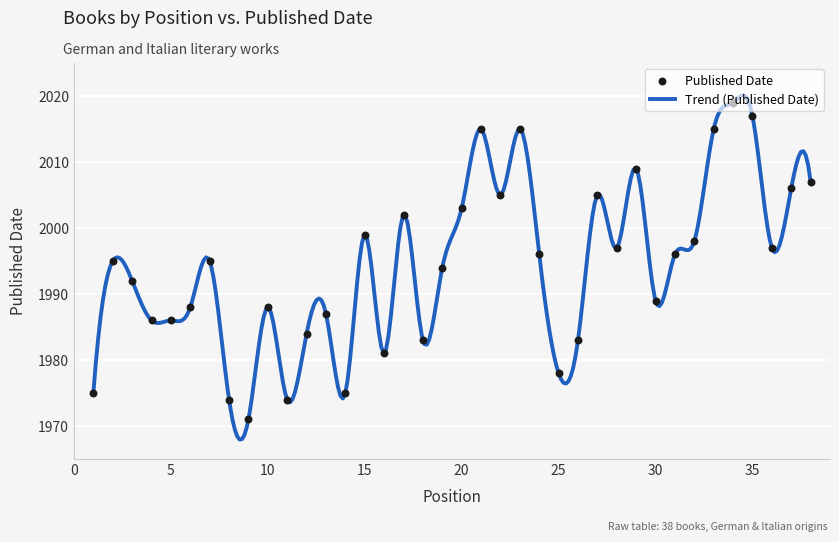

Approximately how many times larger is the value at 5 compared to 2?

1.0